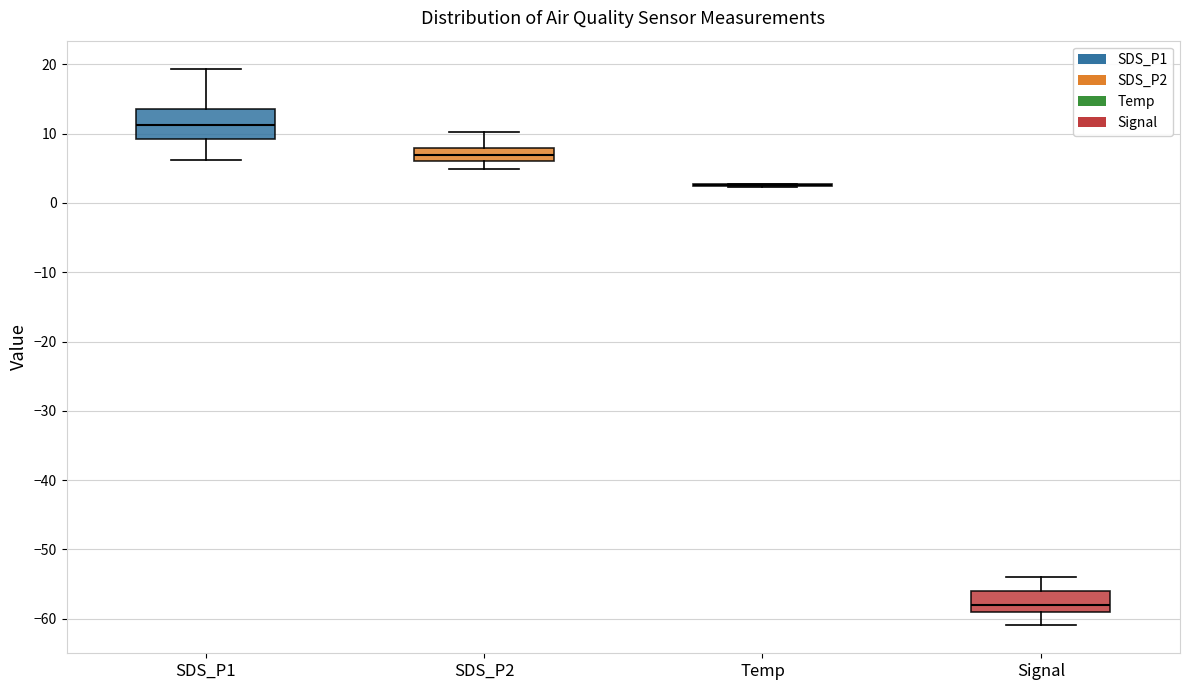

Reading left to right, transcribe this box plot: for each box, give where its median line is, the range the box spans, and where its two whiskers end, as read against the y-axis. The values are not printed on the chart, so give them approximately, as read against the axis.

SDS_P1: median 11, box 9 to 14, whiskers 6 to 19
SDS_P2: median 7, box 6 to 8, whiskers 5 to 10
Temp: box collapsed to a line at 3, whiskers 2 to 3
Signal: median -58, box -59 to -56, whiskers -61 to -54